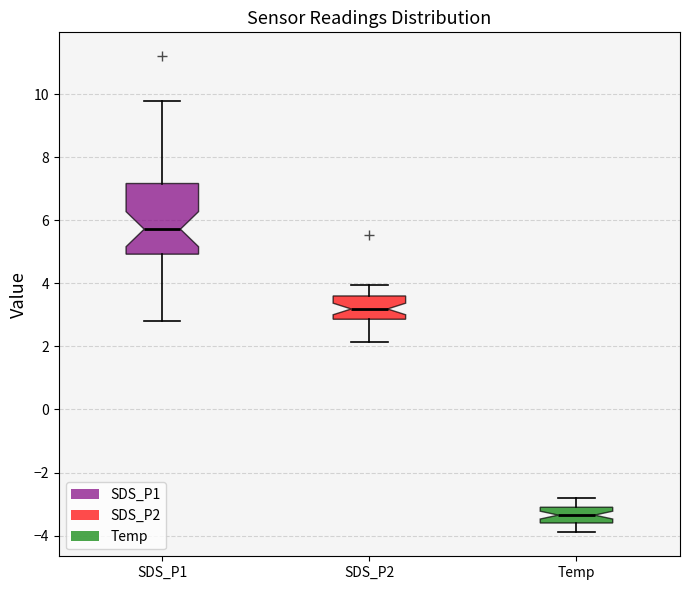

Reading left to right, transcribe this box plot: for each box, give where its median line is, the range the box spans, and where its two whiskers end, as read against the y-axis. The values are not printed on the chart, so give them approximately, as read against the axis.

SDS_P1: median 5.8, box 5.0 to 7.2, whiskers 2.8 to 9.8
SDS_P2: median 3.2, box 2.8 to 3.6, whiskers 2.2 to 4.0
Temp: median -3.4, box -3.6 to -3.0, whiskers -3.8 to -2.8